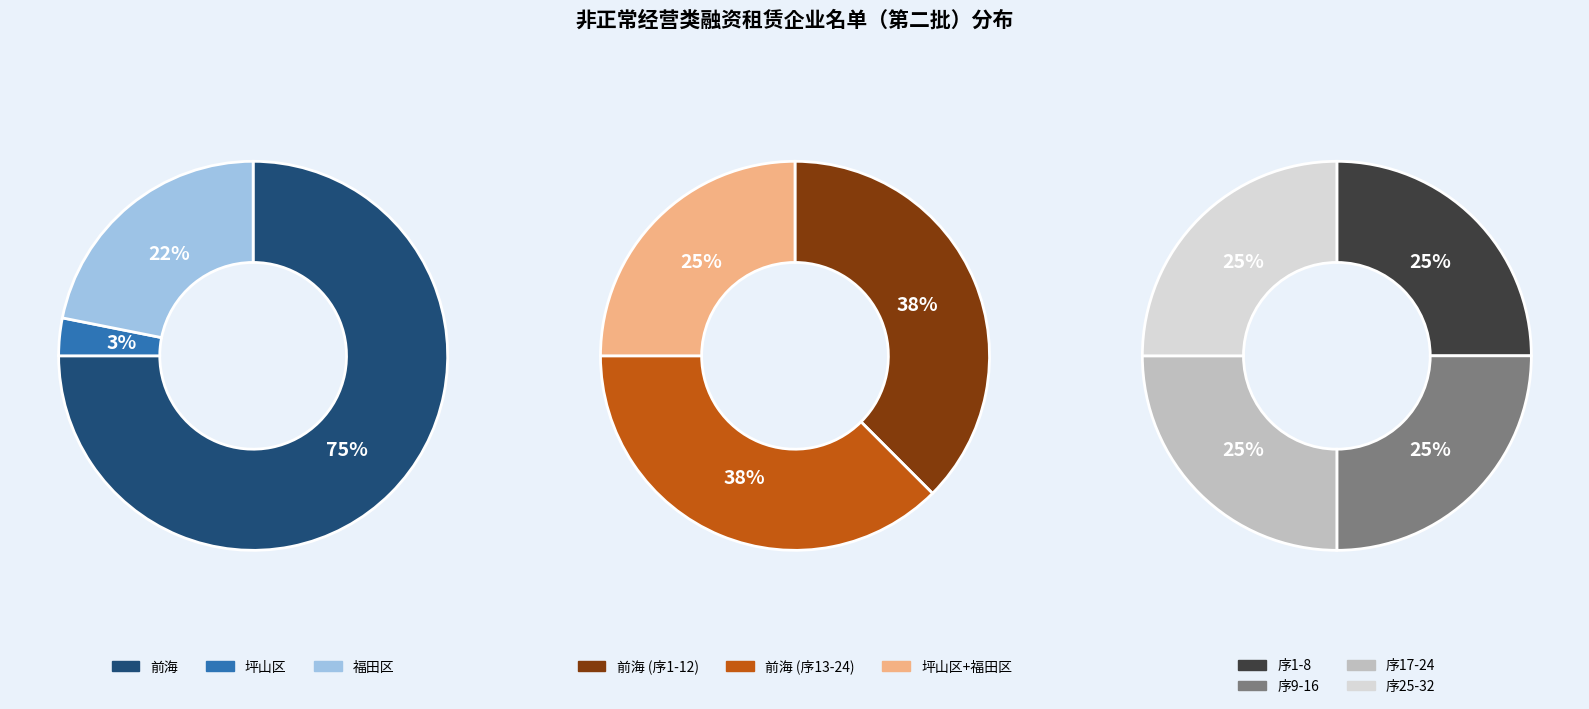

Does 坪山区 represent more than half of the total?

No